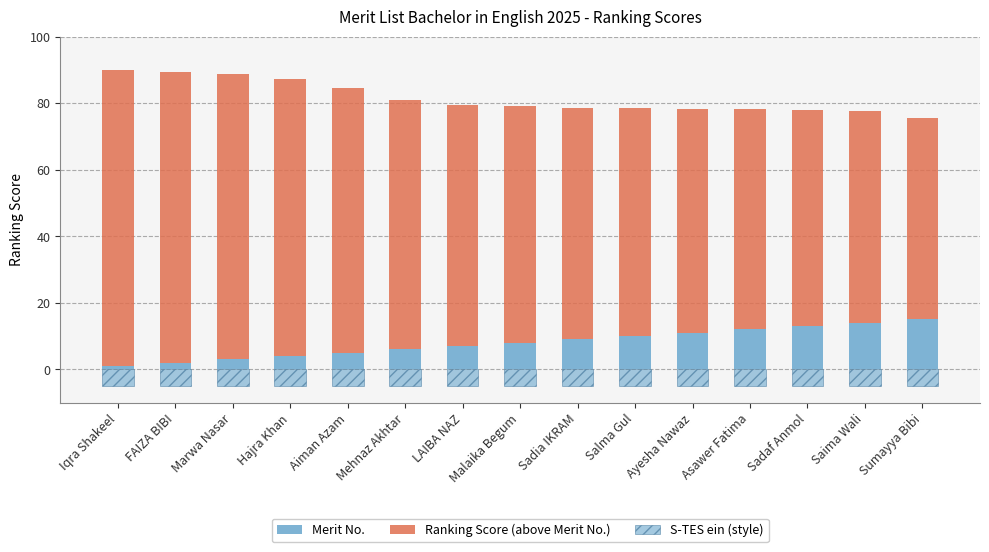

Which series has the largest total across all categories?

Ranking Score (above Merit No.)